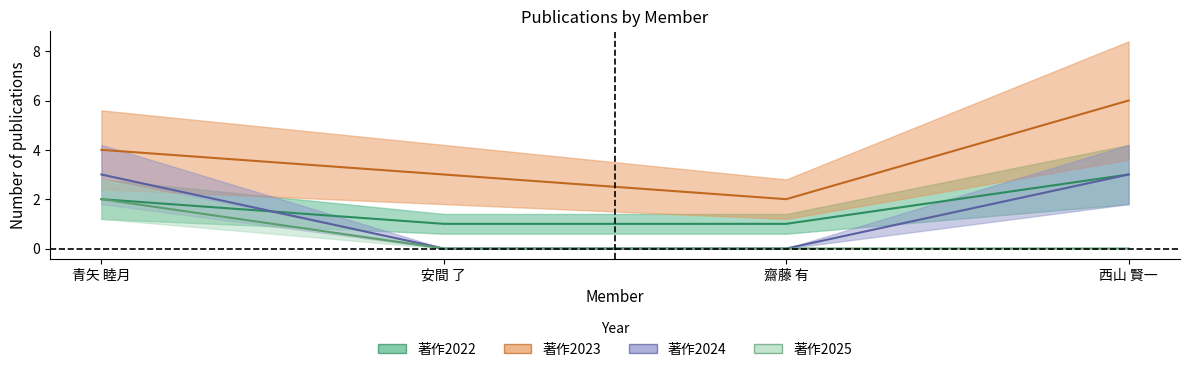

Between 青矢 睦月 and 西山 賢一, which series saw the biggest shift?

著作2023